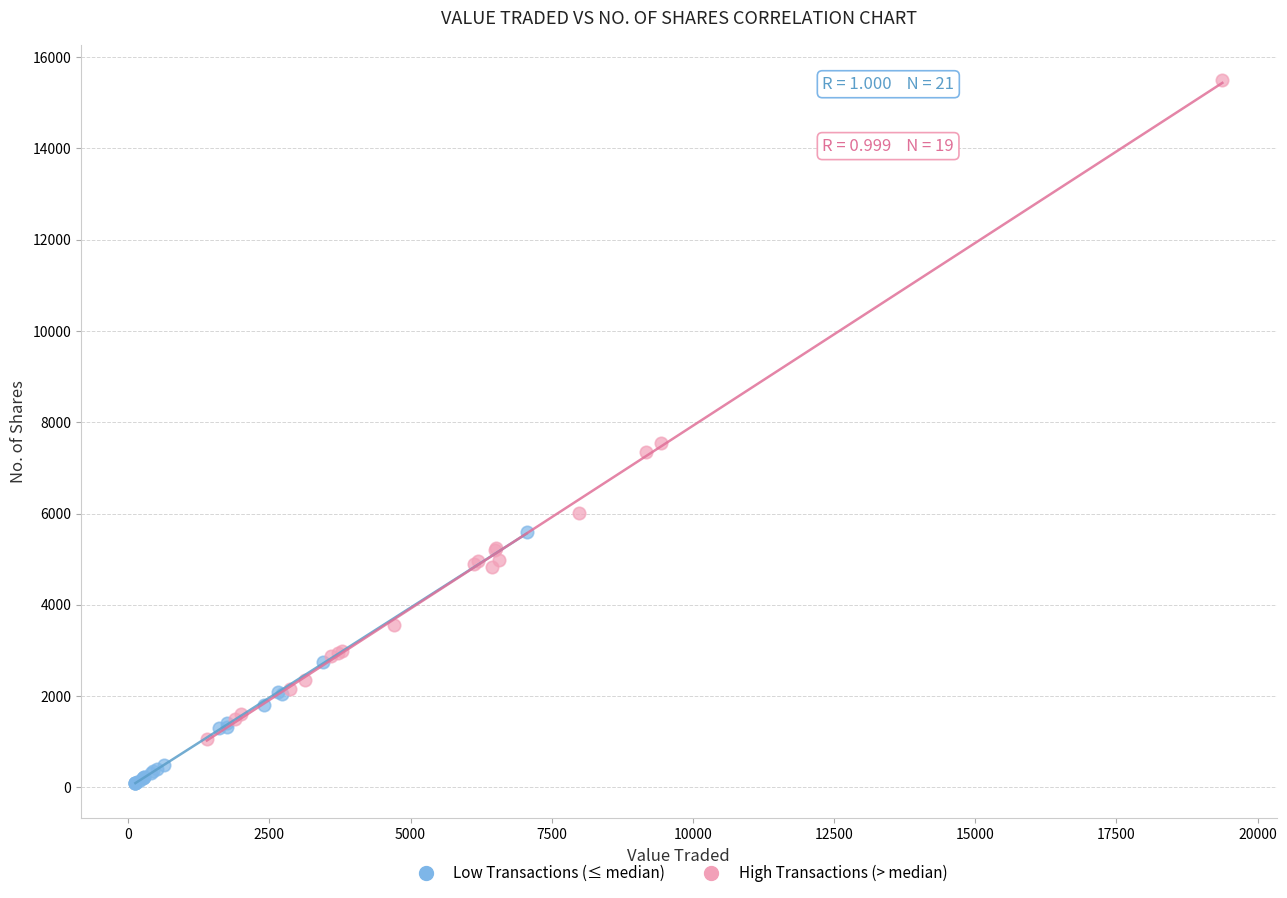

Which series reaches the minimum Y coordinate?

Low Transactions (≤ median)